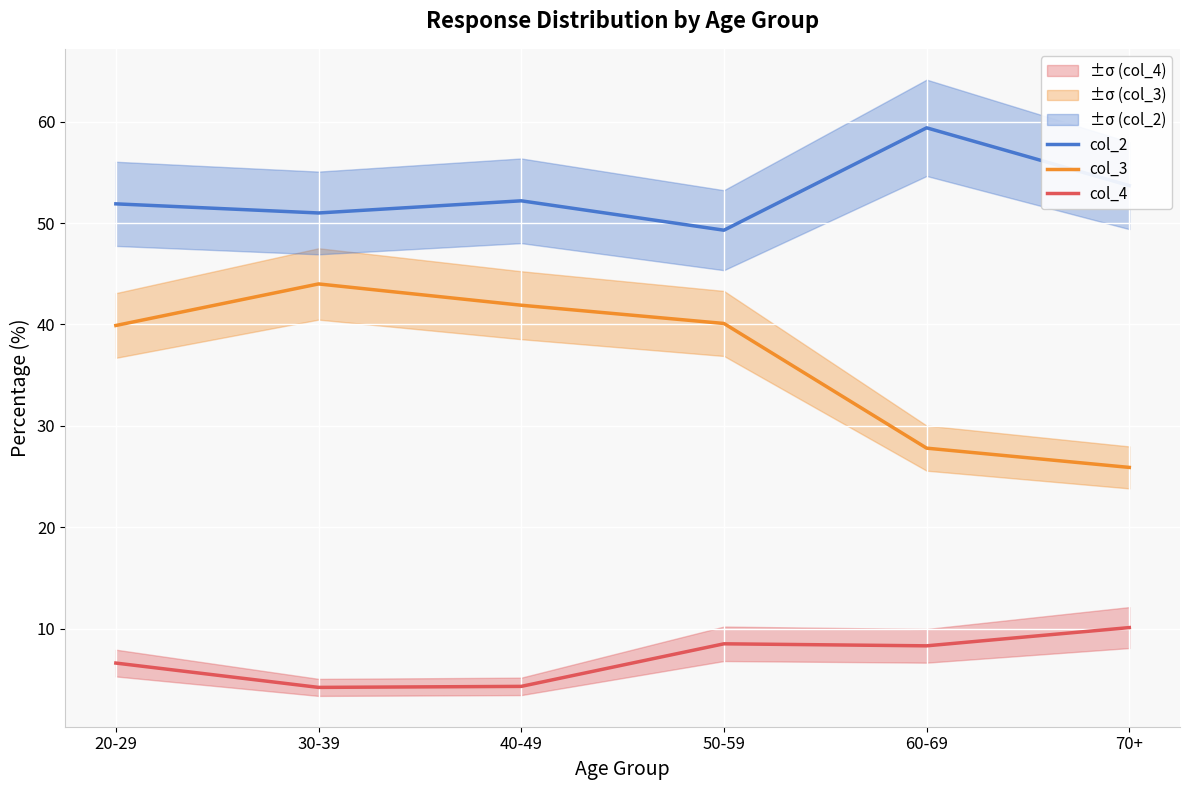

What is the difference between the maximum and minimum values in the col_4 series?

5.9